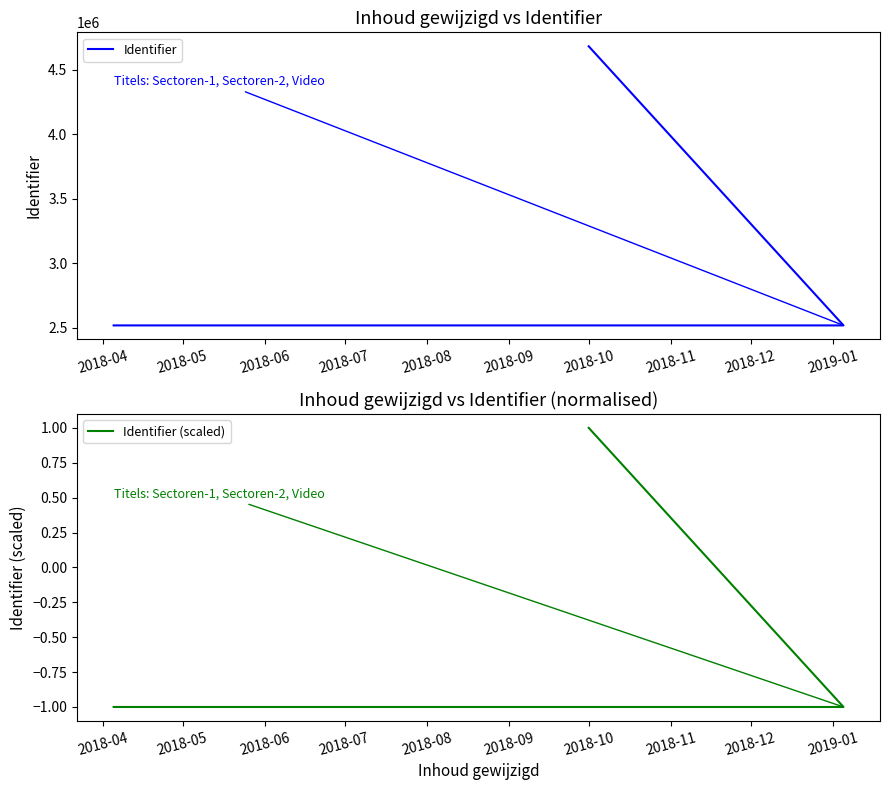

Which series changed the most between 2018-05 and 2018-06?

Identifier